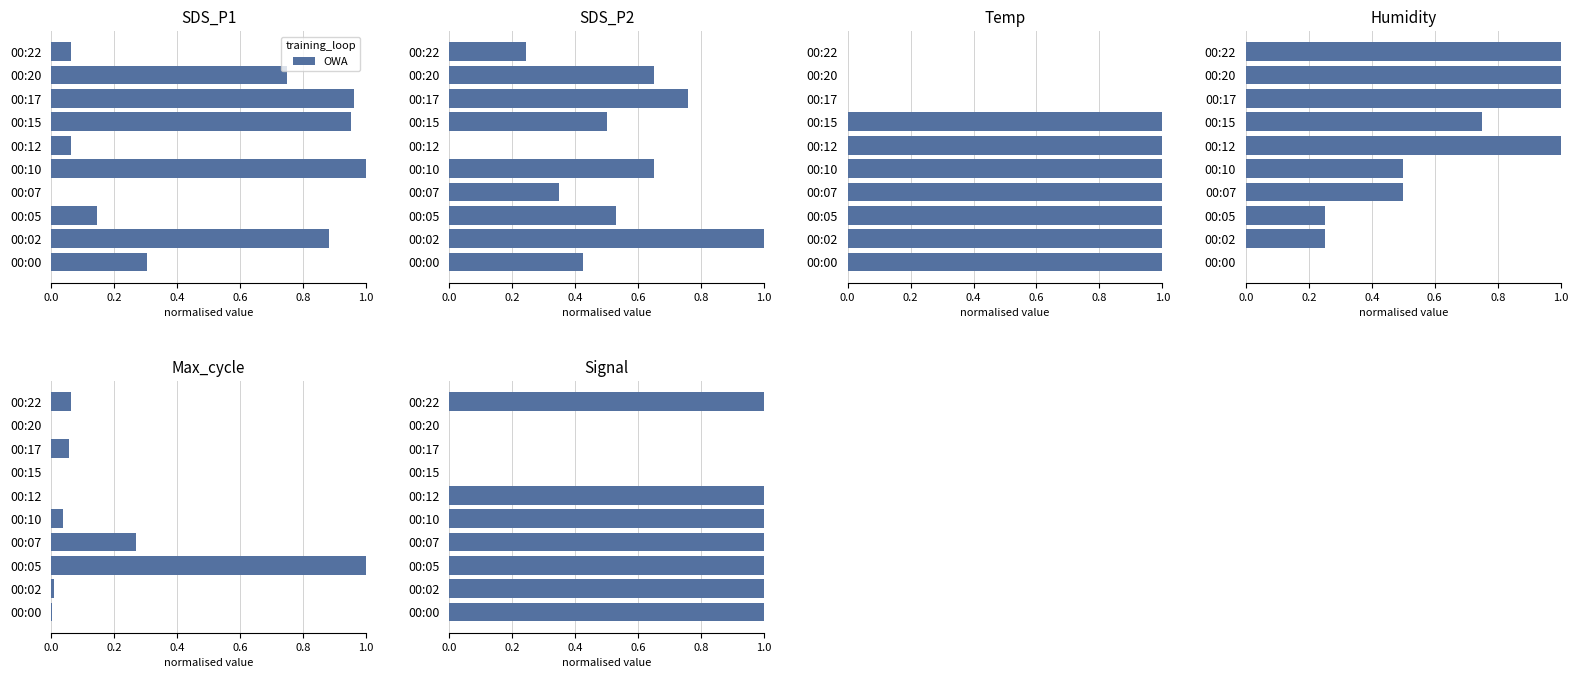

Does the chart contain any negative values?

No